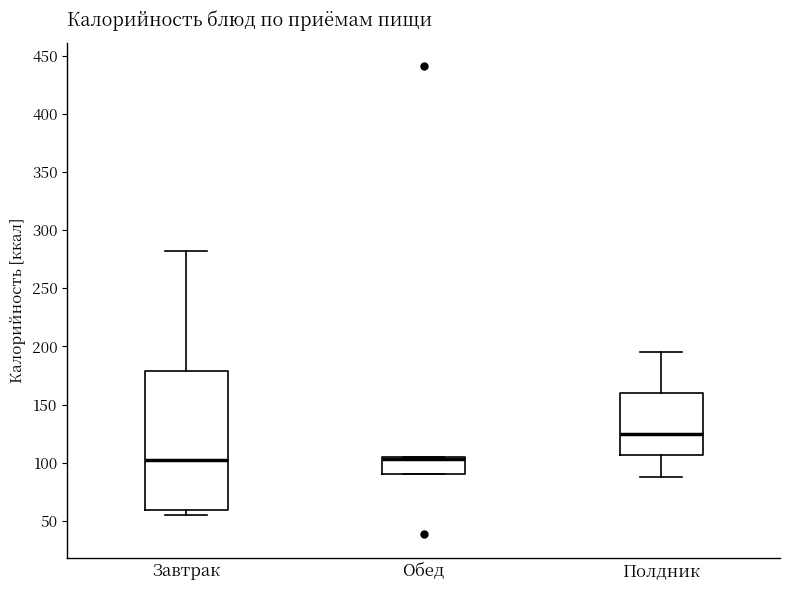

Reading left to right, read every box against the y-axis: the position of its median line, the range the box covers, and the ends of its whiskers. The values are not printed on the chart, so give them approximately, as read against the axis.

Завтрак: median 105, box 60 to 180, whiskers 55 to 280
Обед: median 105 (just below the box's upper edge), box 90 to 105, whiskers 90 to 105
Полдник: median 125, box 105 to 160, whiskers 90 to 195